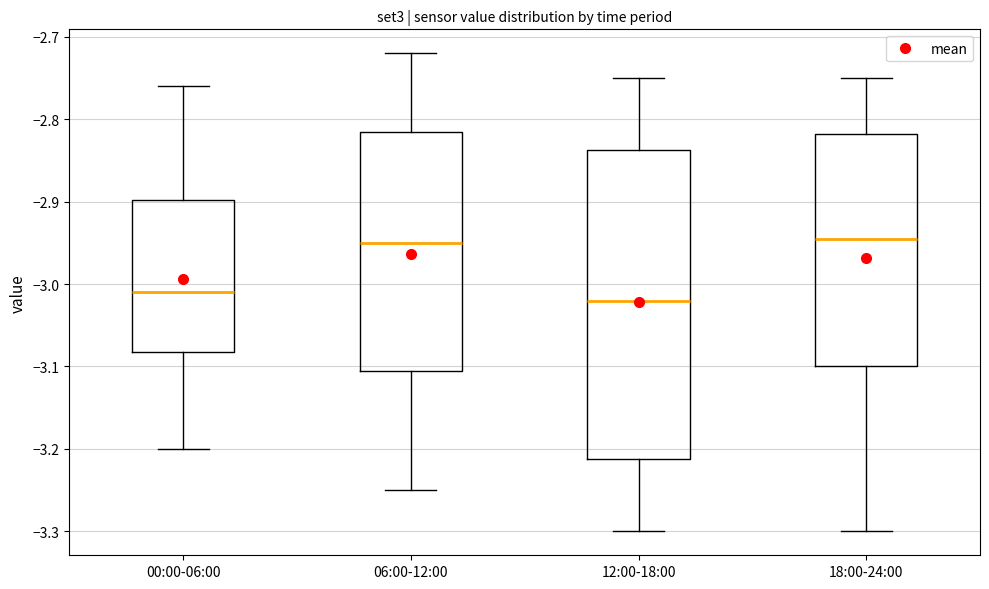

Comparing the boxes themselves (not the whiskers), which one is the tallest?

12:00-18:00